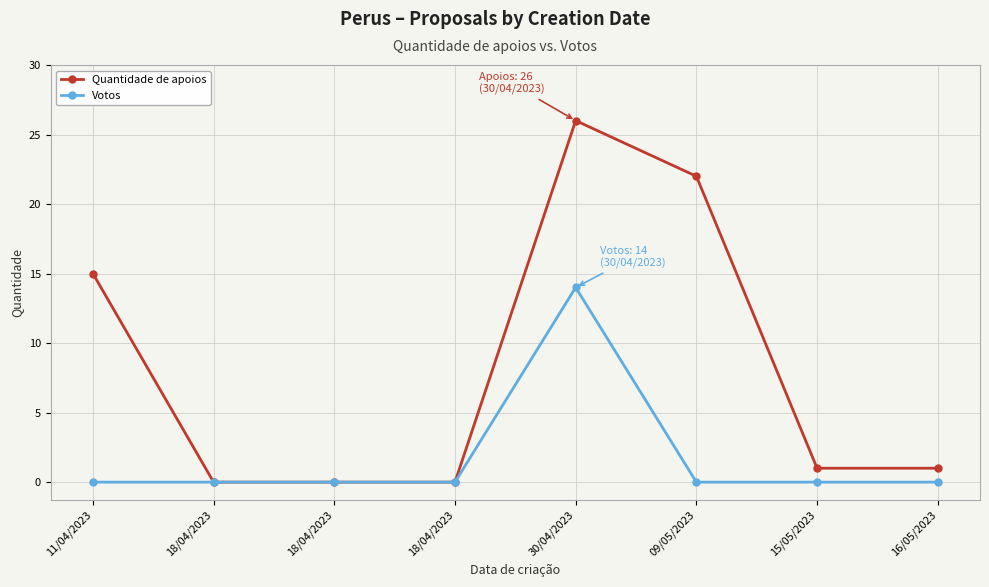

Which series has the largest total across all categories?

Quantidade de apoios